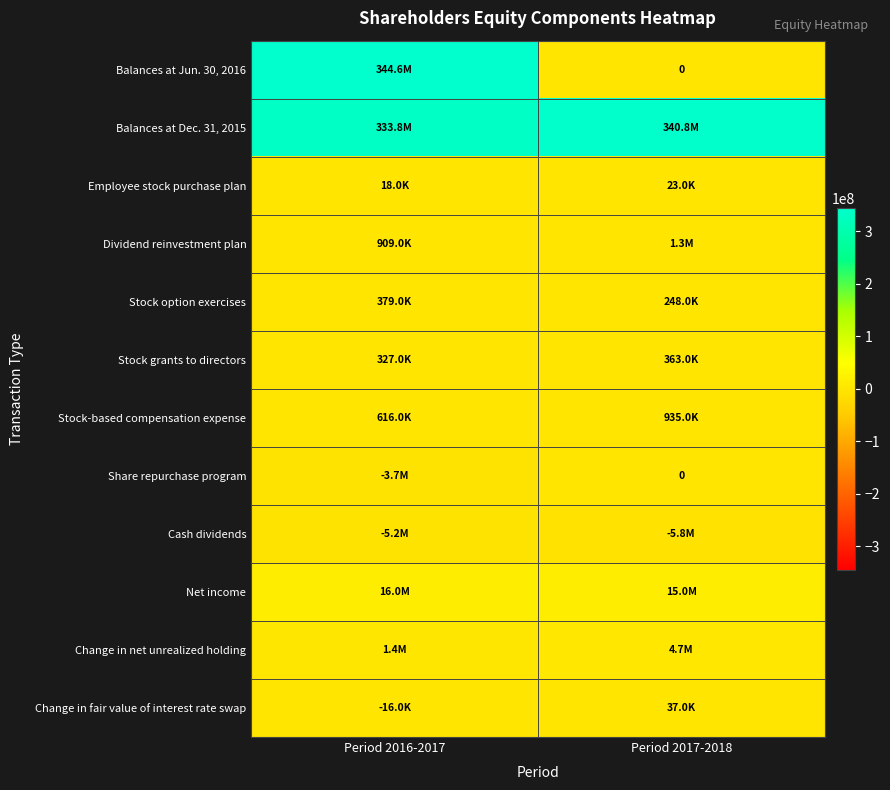

How many values in the Dividend reinvestment plan series are below 1286000?

1